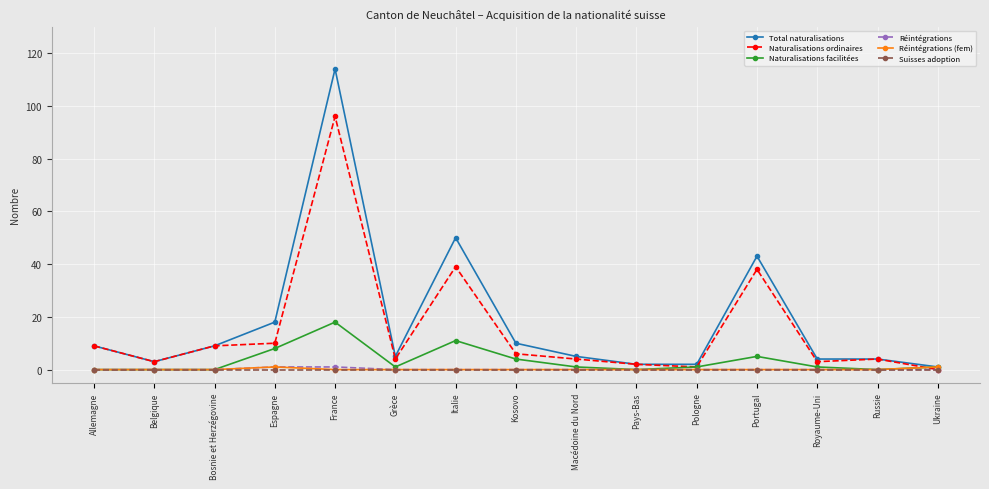

At how many categories does at least one series exceed 0?

15